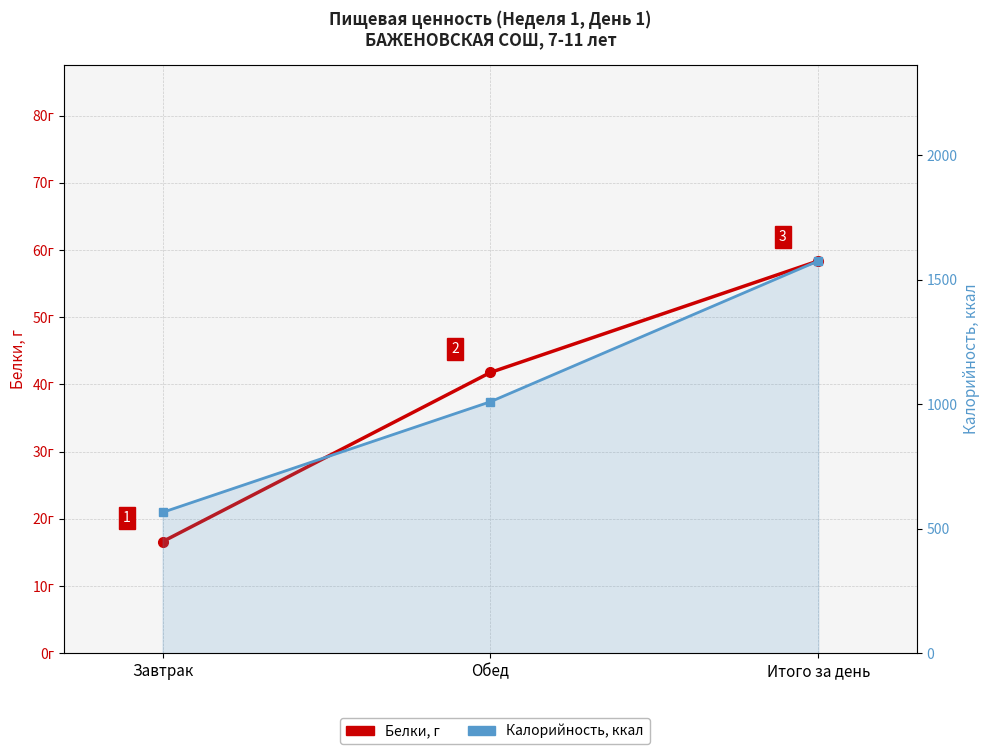

What is the difference between the second highest and minimum values in the Калорийность, ккал series?

444.6